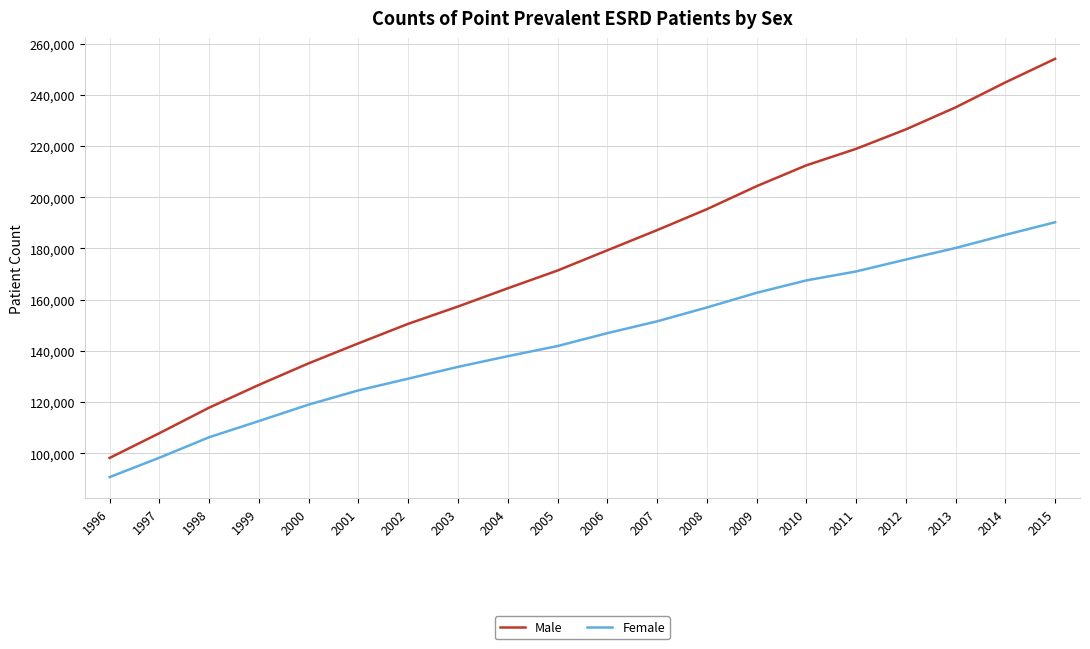

True or false: Male and Female cross at least once.

False